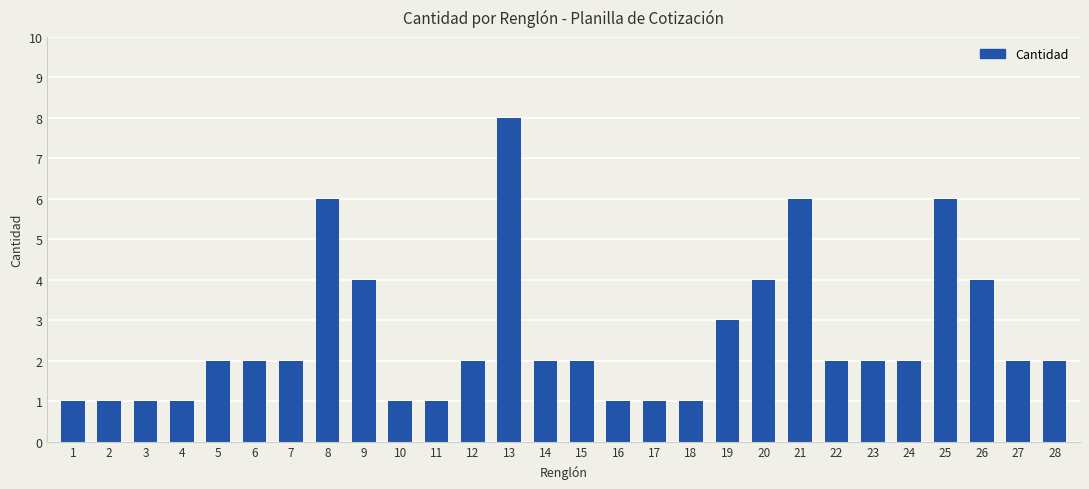

Approximately how many times larger is the value at 20 compared to 22?

2.0